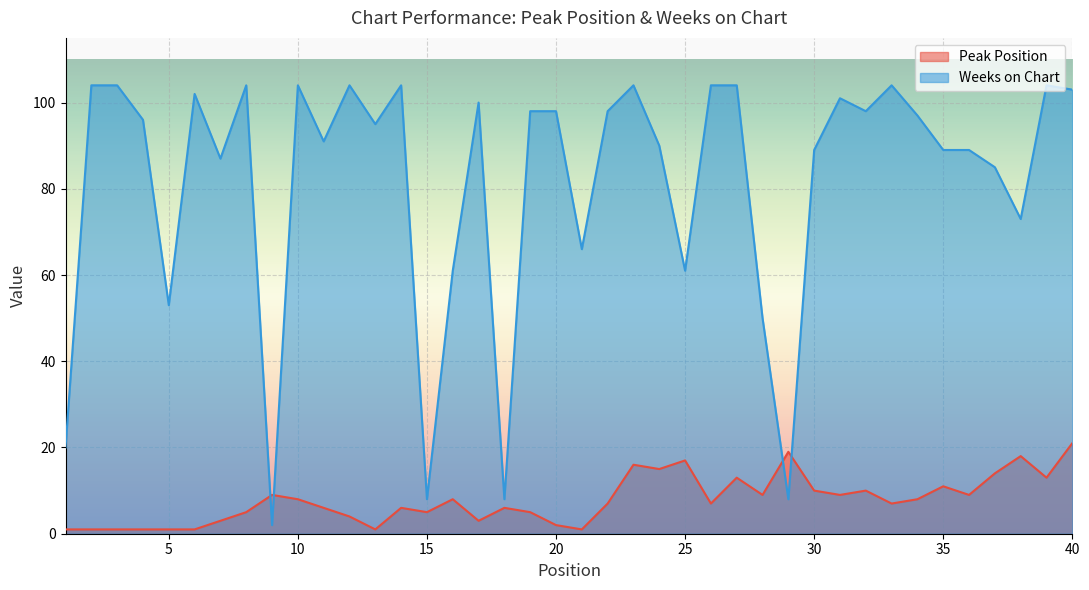

How many intersections are there between Peak Position and Weeks on Chart?

4